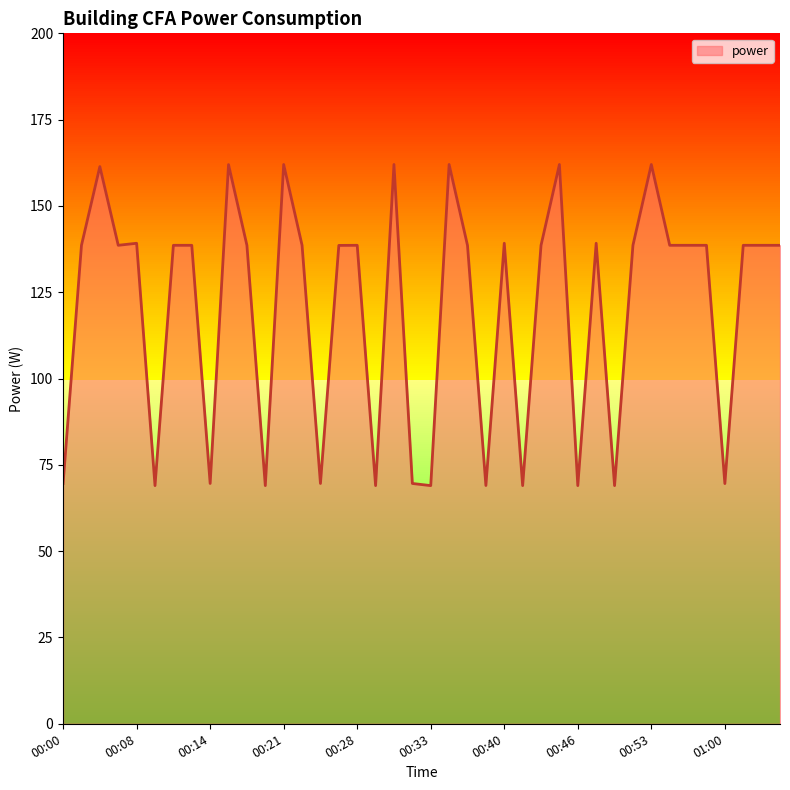

What is the difference between the maximum and minimum values?

93.0